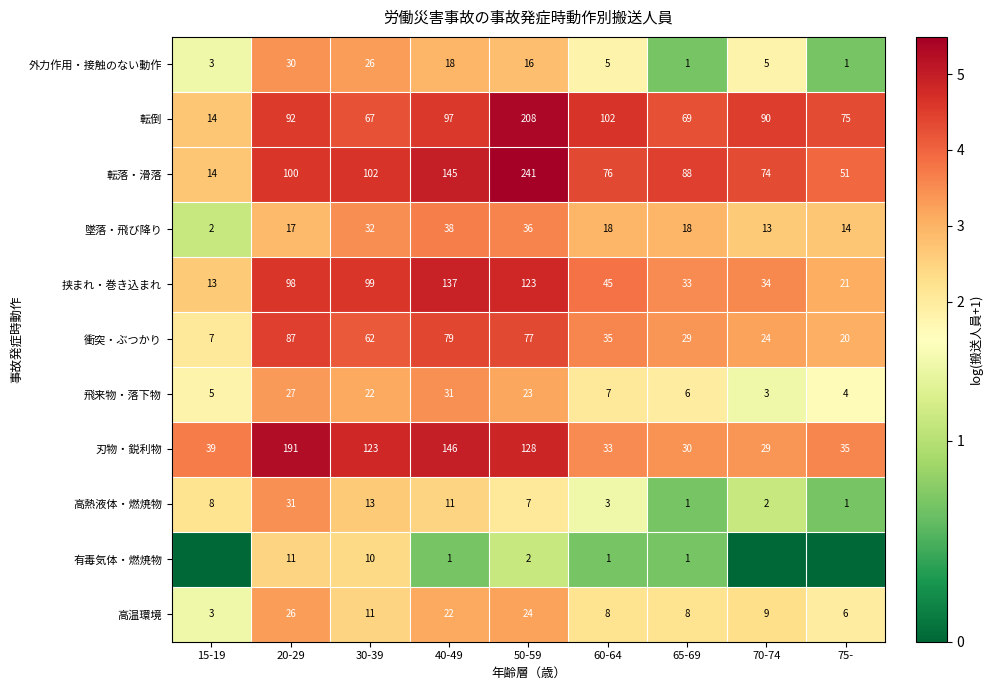

What is the maximum value shown in the chart?

5.5